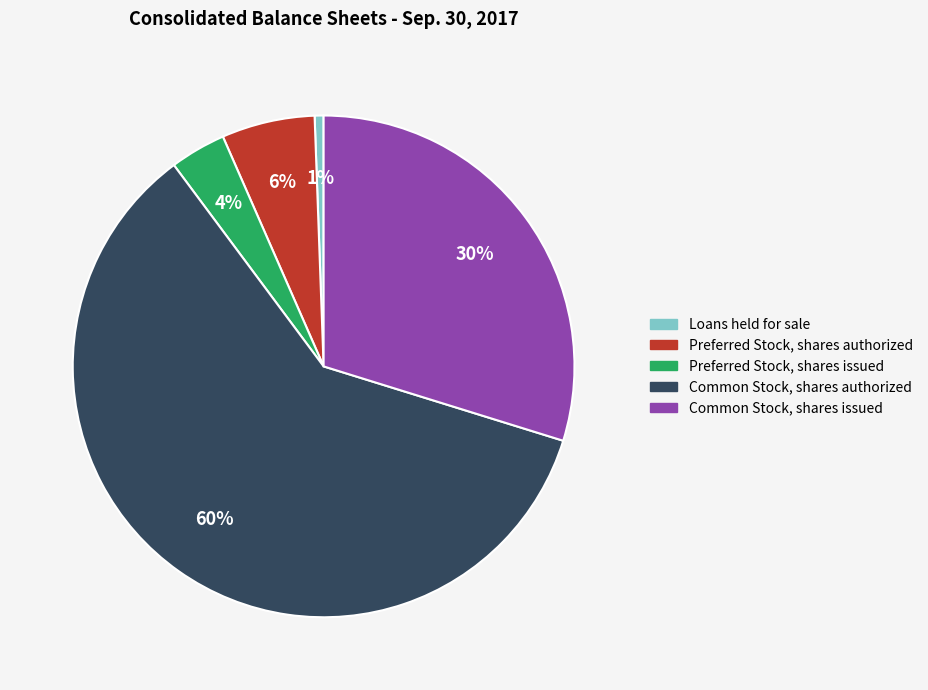

How many segments does this pie chart have?

5